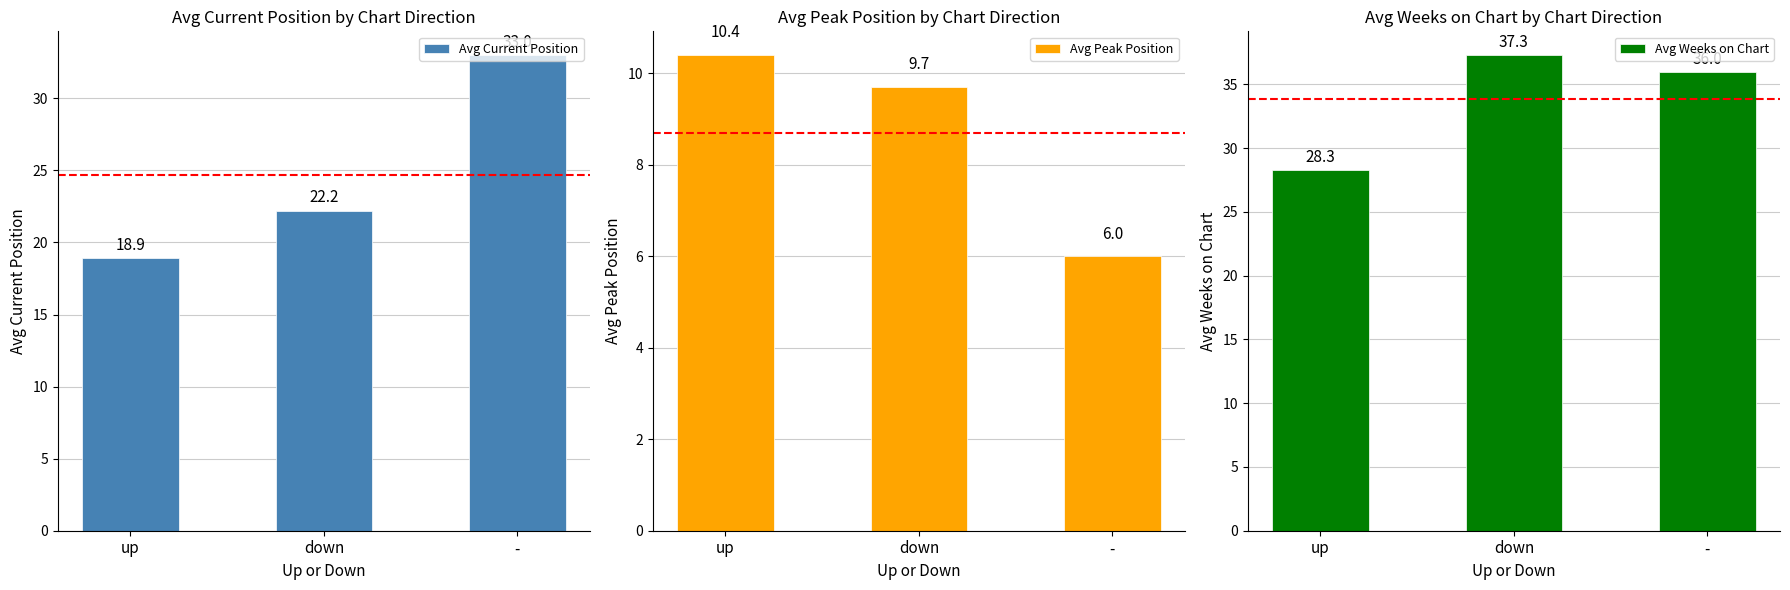

At how many categories does at least one series exceed 23?

3